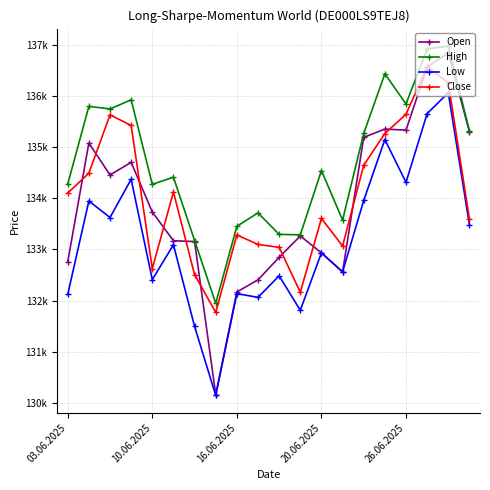

What is the maximum value shown in the chart?

136972